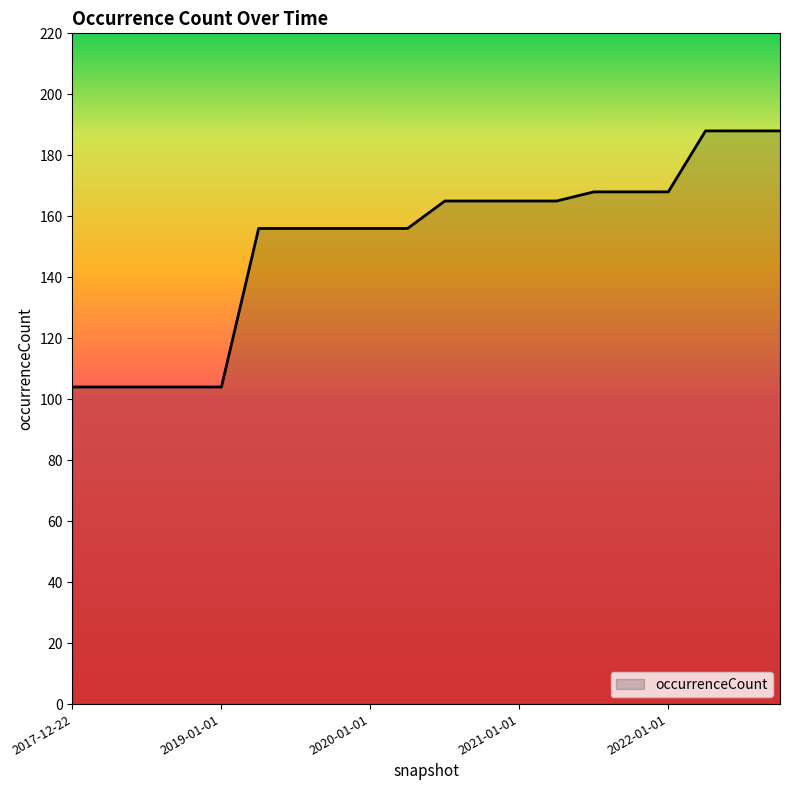

What is the smallest value displayed?

104